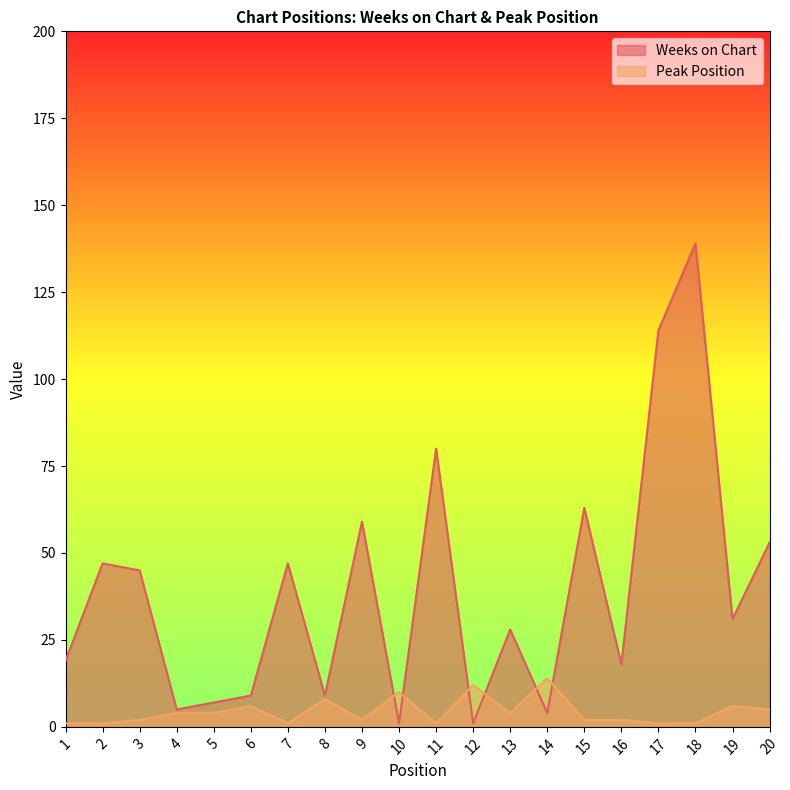

The value of Peak Position at 15 is 2. True or false?

True